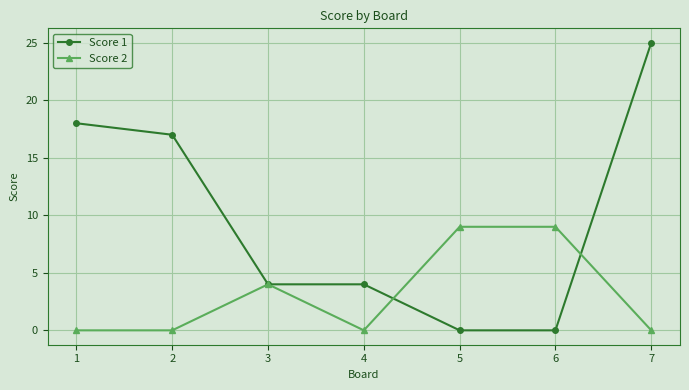

The Score 1 series shows 0 at 5. True or false?

True